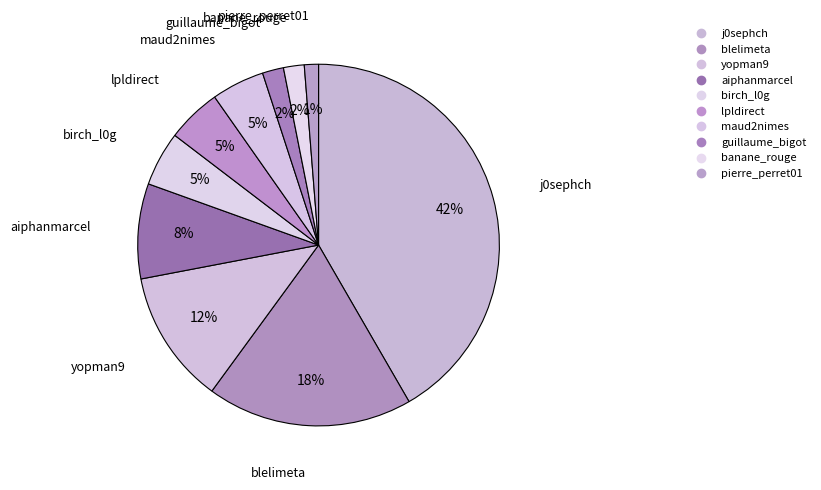

Is j0sephch the majority of the pie?

No